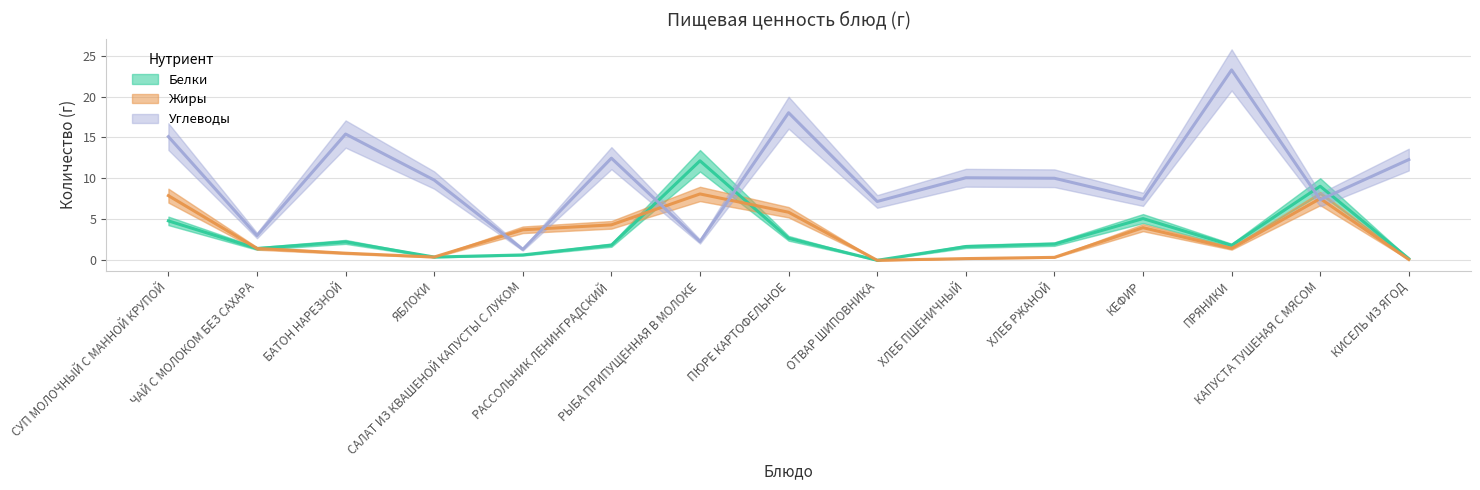

At which category is the sum across all series the highest?

СУП МОЛОЧНЫЙ С МАННОЙ КРУПОЙ